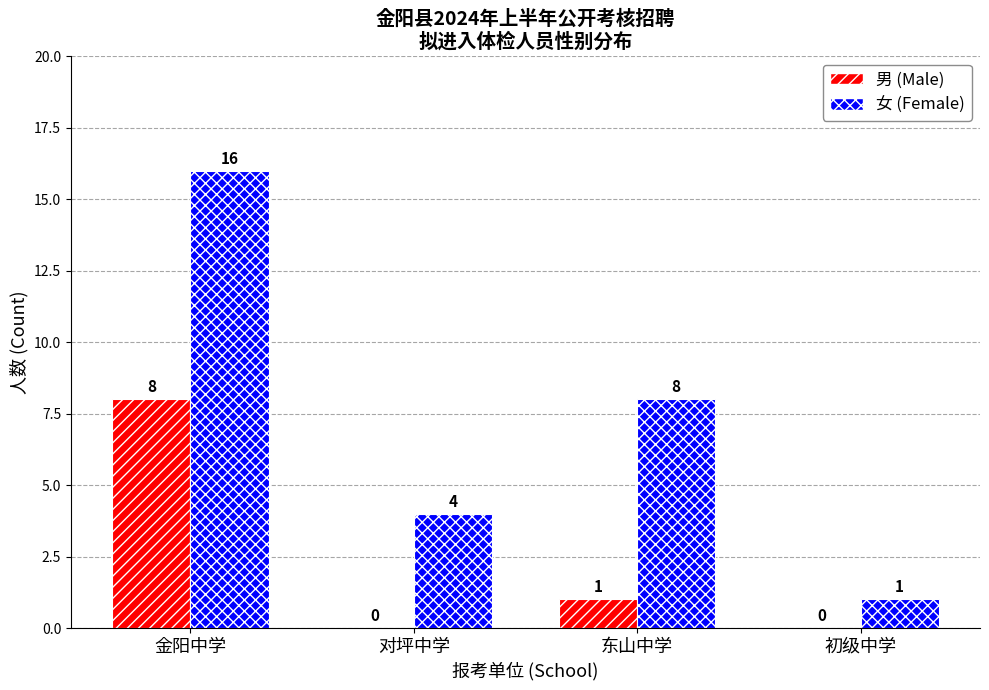

At which label does 女 (Female) first exceed 8?

金阳中学